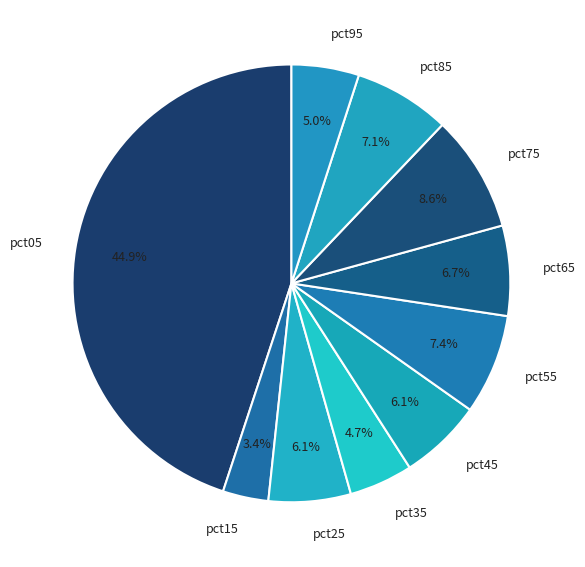

To the nearest percent, what percentage of the pie is pct45?

6%